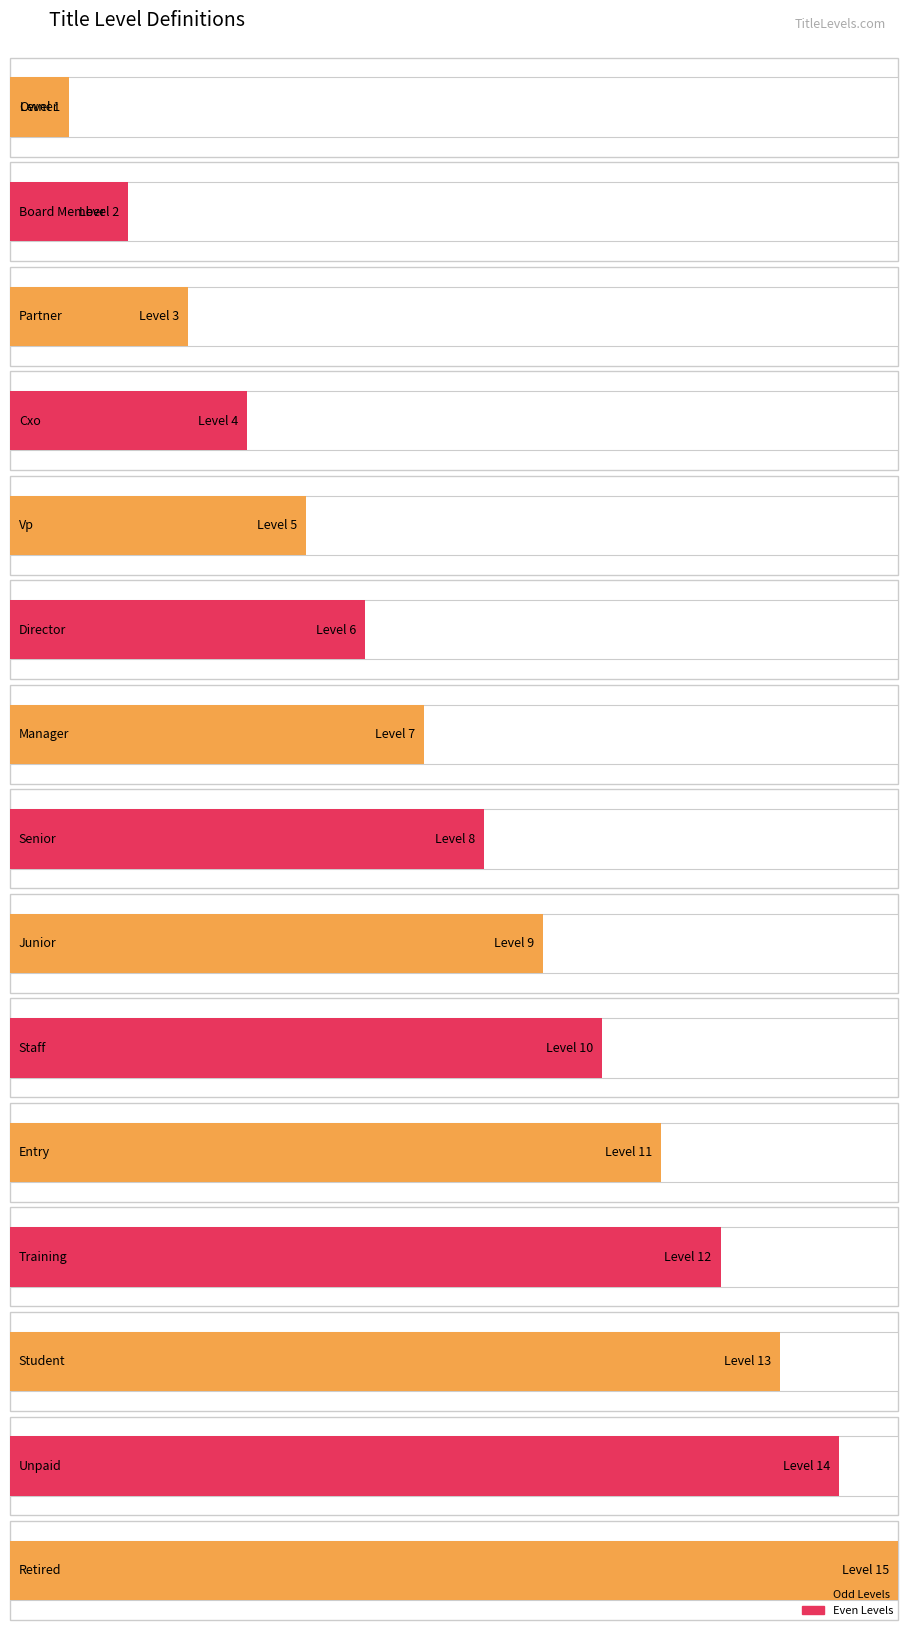

What is the difference between the values at Student and Staff?

3